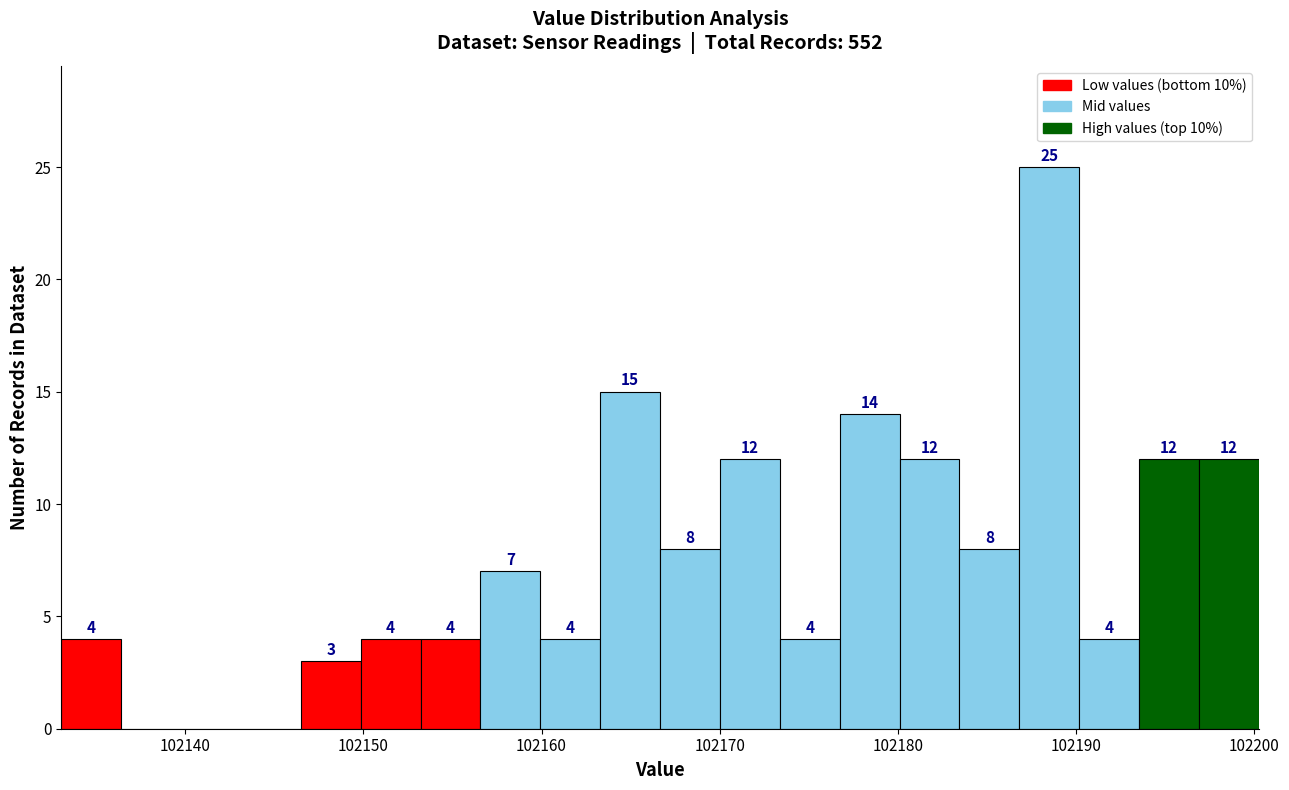

Read against the x-axis, roughly where is the centre of the tallest bar?

102189